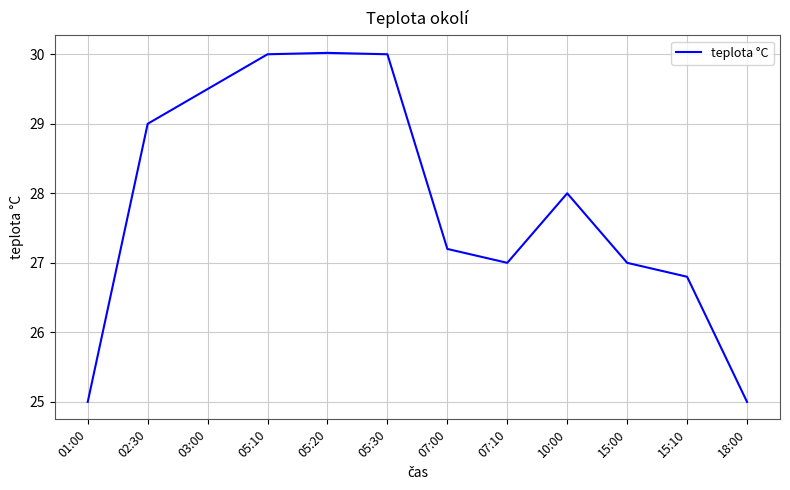

What is the sum of all values?

334.5